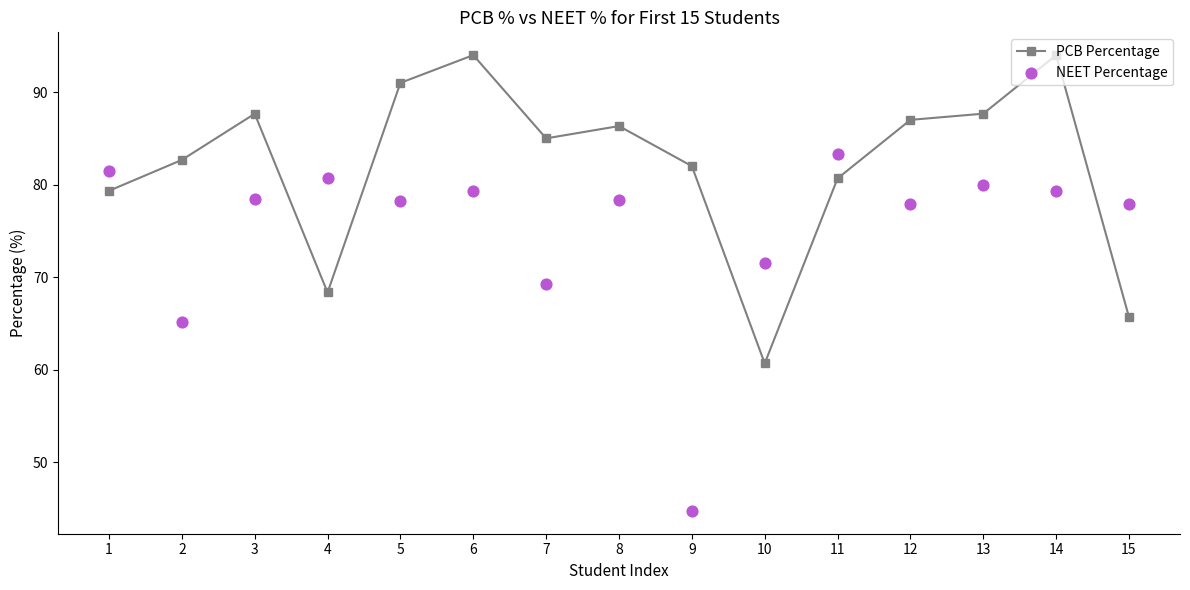

What are all the series names shown in the legend?

PCB Percentage, NEET Percentage